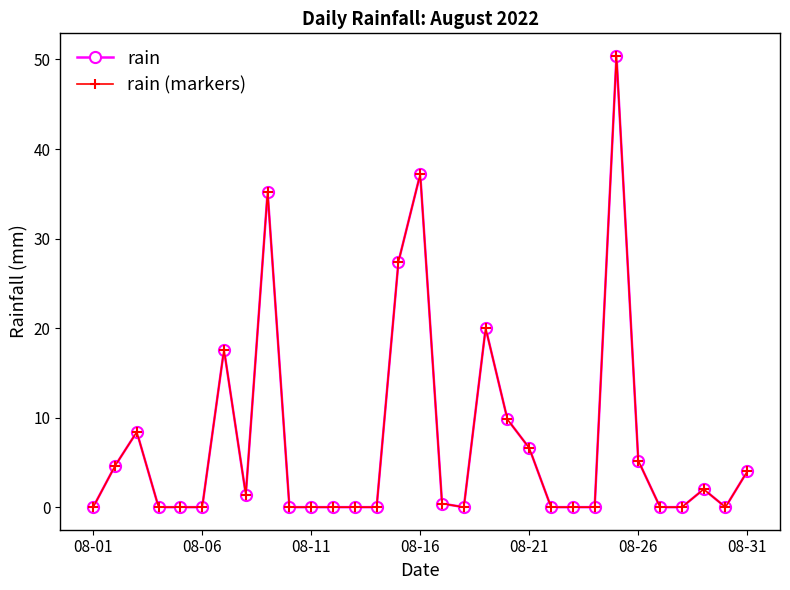

Is this an area chart (filled region under the line)?

No